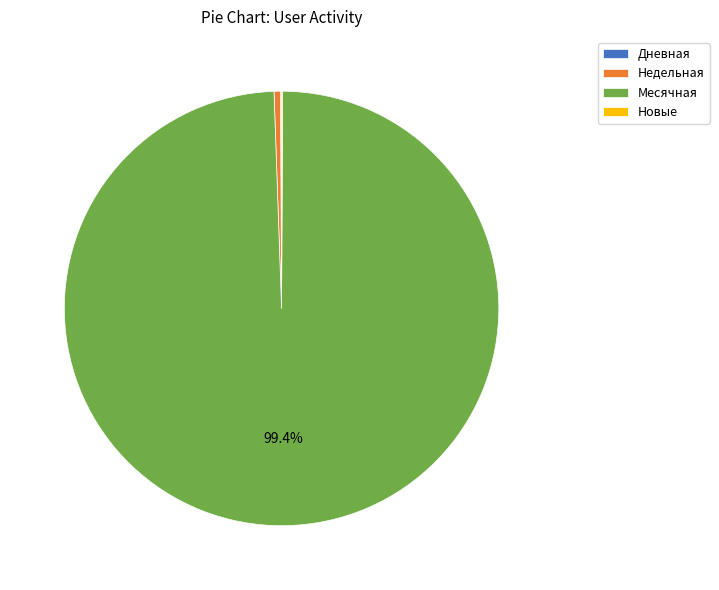

What is the majority slice?

Месячная